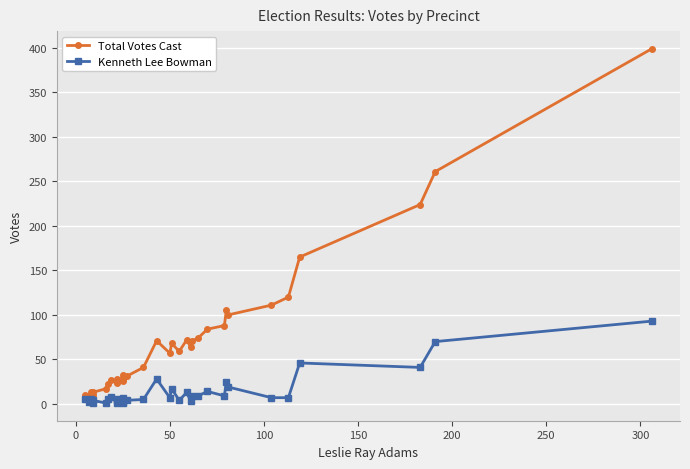

What is the difference between the maximum and minimum values in the Total Votes Cast series?

390